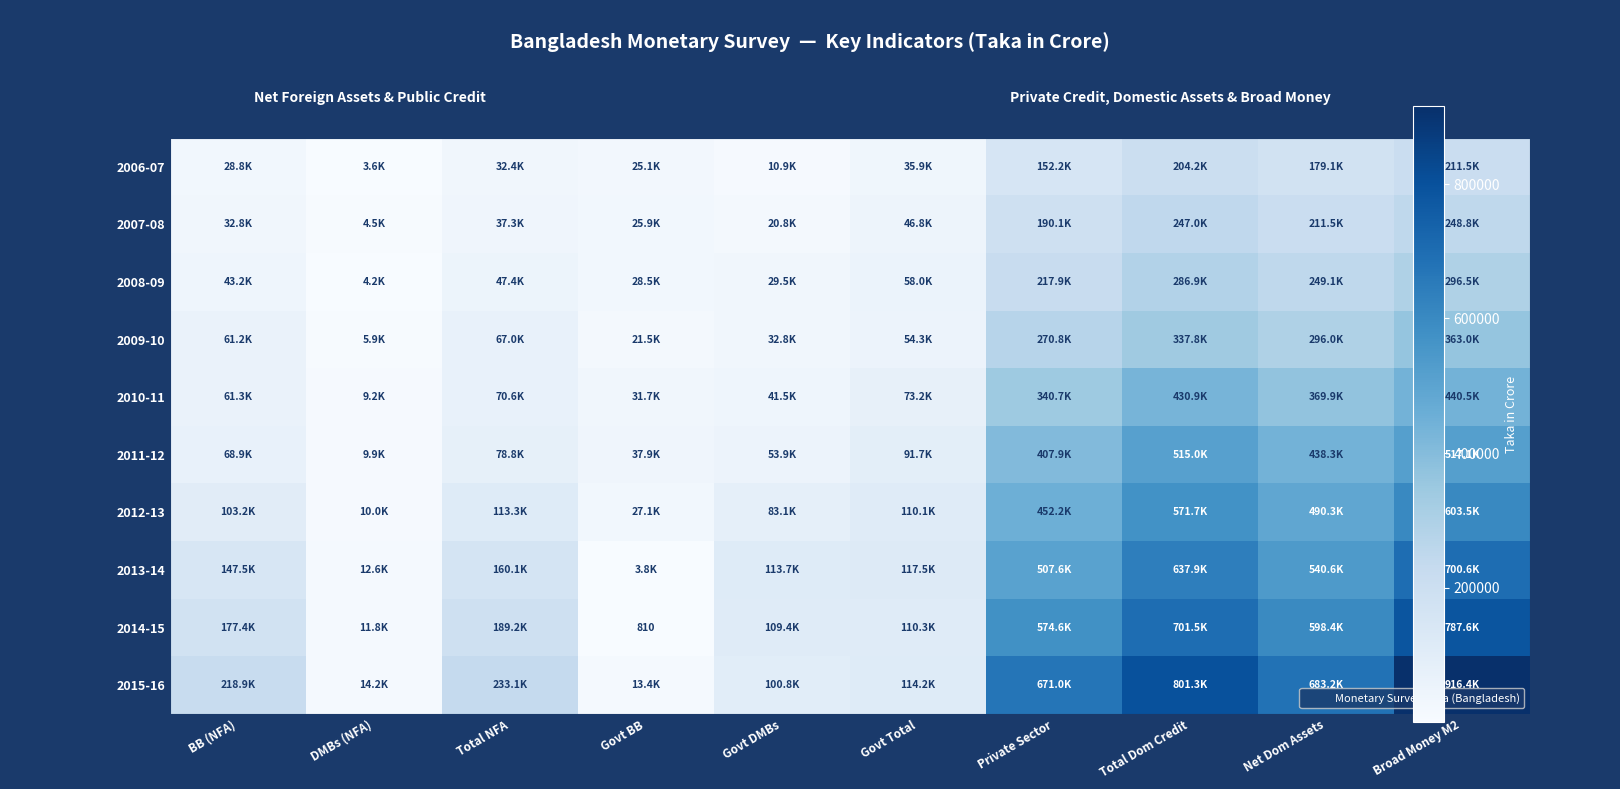

Which series has the largest total across all categories?

2015-16